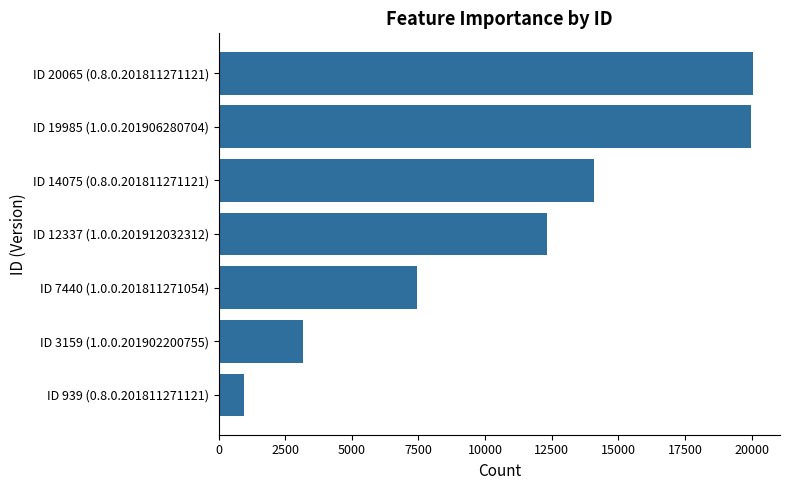

What is the average value?

11143